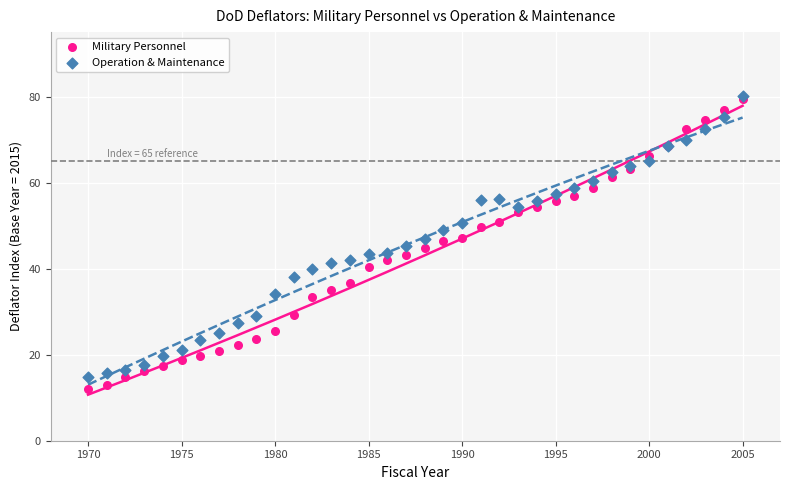

Which series reaches the minimum Y coordinate?

Military Personnel